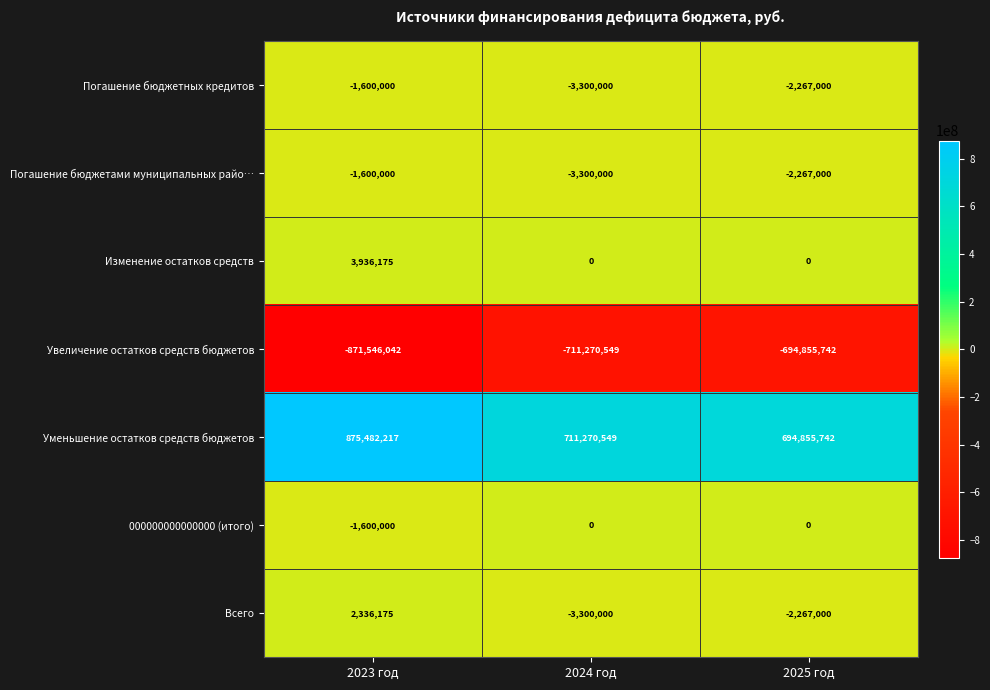

What is the sum of the Погашение бюджетных кредитов values at 2025 год and 2023 год?

-3867000